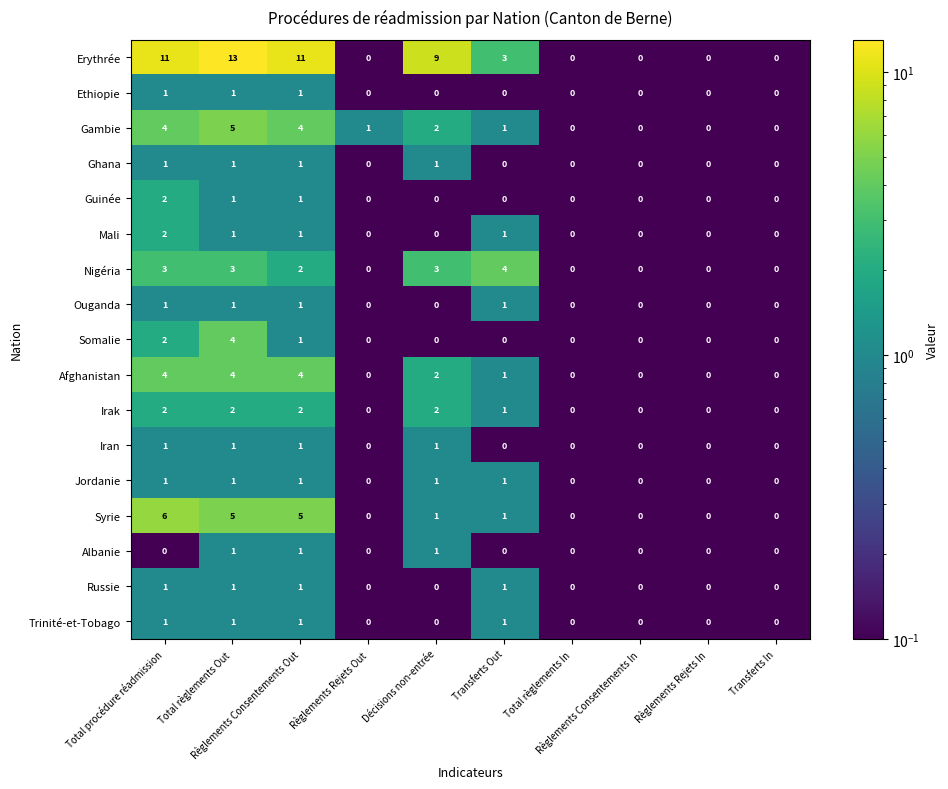

Which series has the widest spread of values?

Erythrée